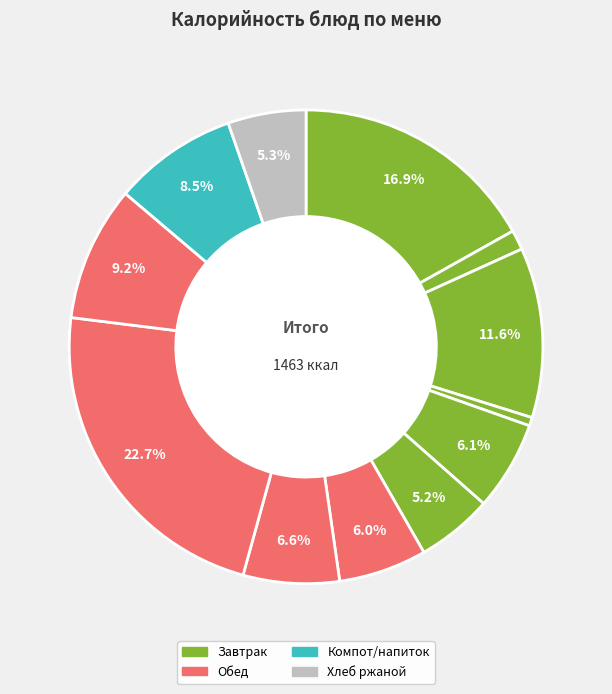

Count the number of slices in the pie.

12